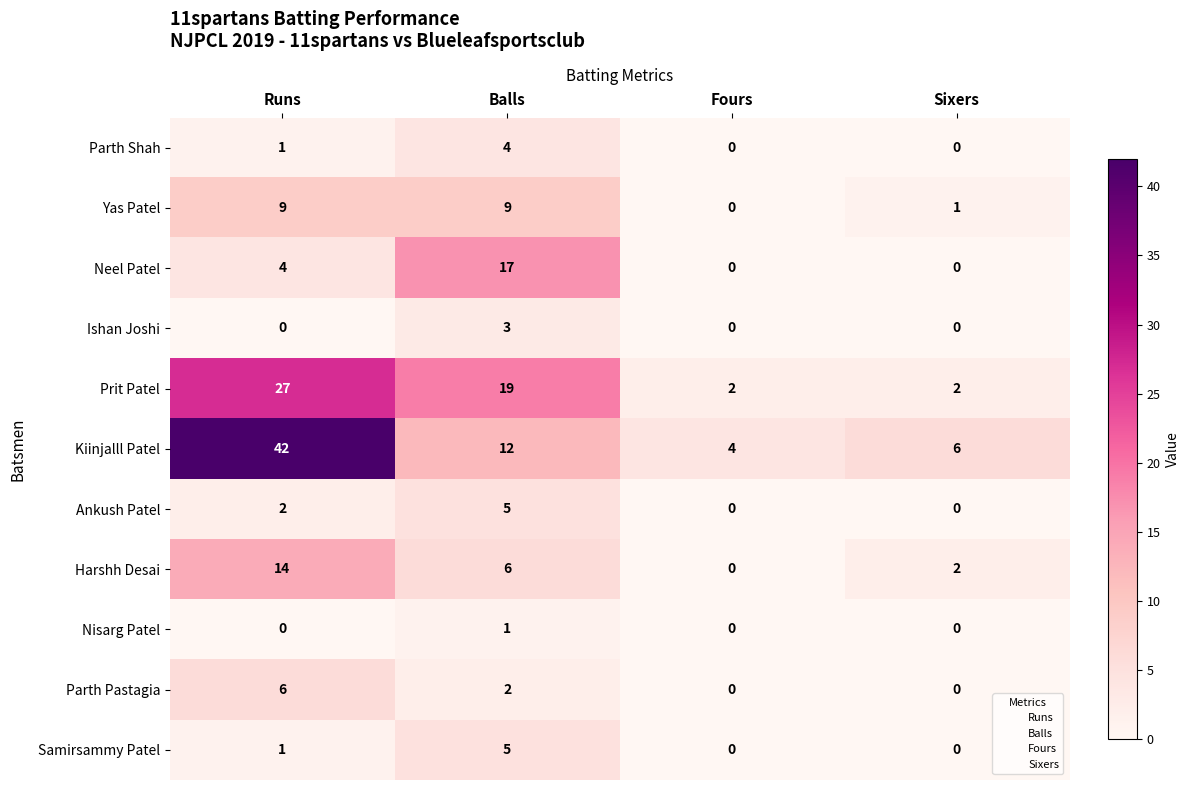

What is the difference between the maximum and minimum values in the Parth Pastagia series?

6